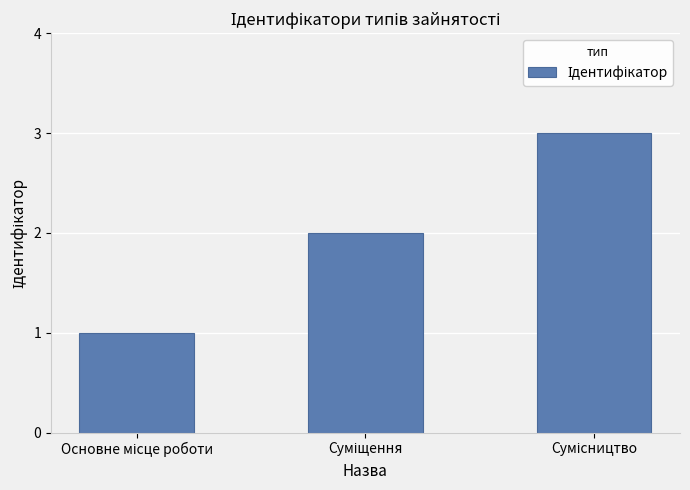

What is the value of the 3rd bar from the left?

3